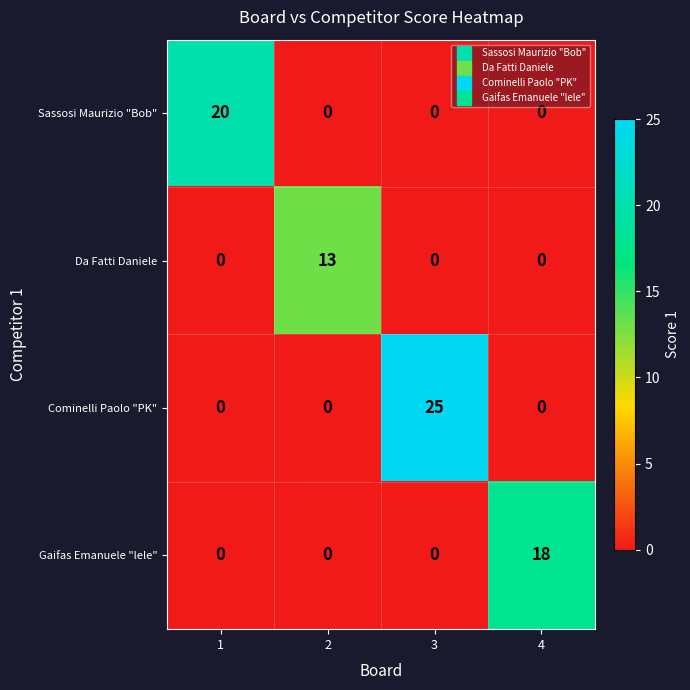

Reading left to right, list all the values displayed in this chart.

Sassosi Maurizio "Bob": 20	0	0	0
Da Fatti Daniele: 0	13	0	0
Cominelli Paolo "PK": 0	0	25	0
Gaifas Emanuele "lele": 0	0	0	18